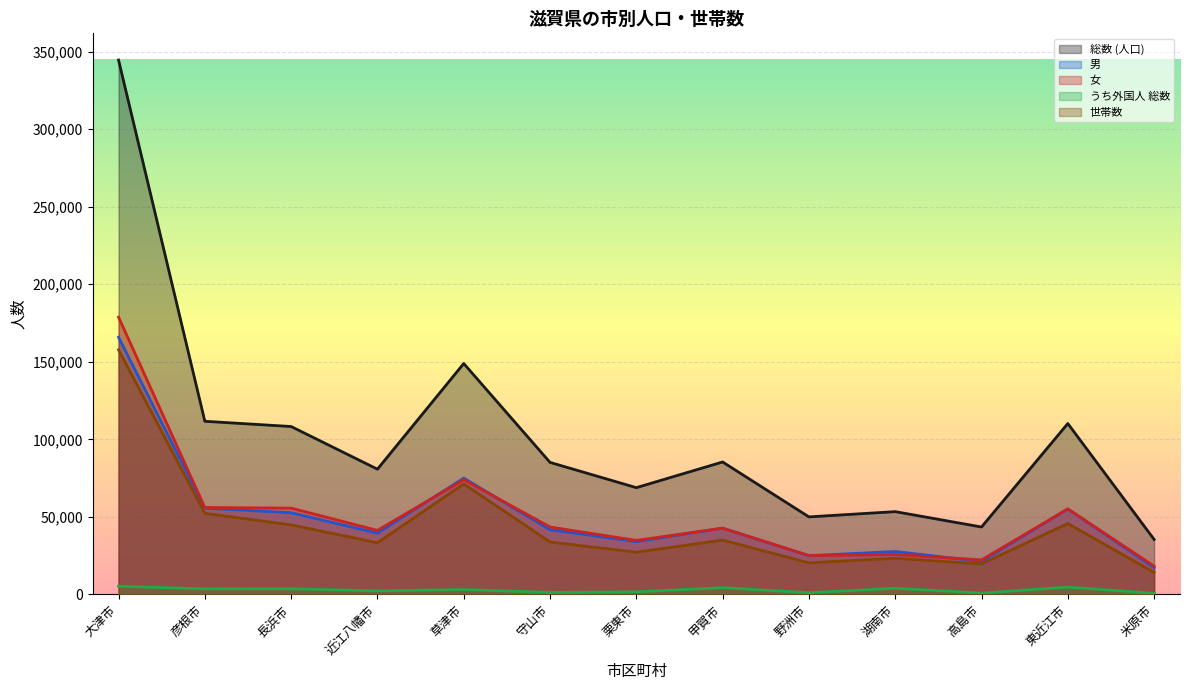

Which has a higher value, 長浜市 or 大津市?

大津市